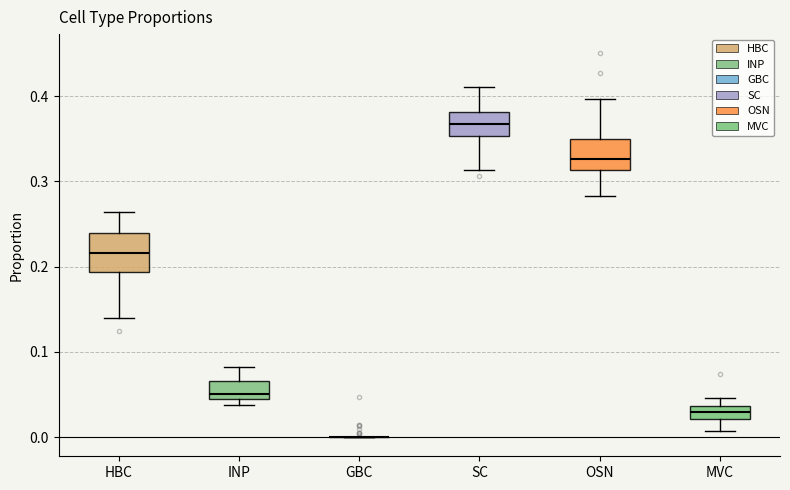

Reading left to right, read every box against the y-axis: the position of its median line, the range the box covers, and the ends of its whiskers. The values are not printed on the chart, so give them approximately, as read against the axis.

HBC: median 0.22, box 0.19 to 0.24, whiskers 0.14 to 0.26
INP: median 0.05, box 0.04 to 0.07, whiskers 0.04 (just below the box's lower edge) to 0.08
GBC: box collapsed to a line at 0.00, whiskers 0.00 to 0.00
SC: median 0.37, box 0.35 to 0.38, whiskers 0.31 to 0.41
OSN: median 0.33, box 0.31 to 0.35, whiskers 0.28 to 0.40
MVC: median 0.03, box 0.02 to 0.04, whiskers 0.01 to 0.05